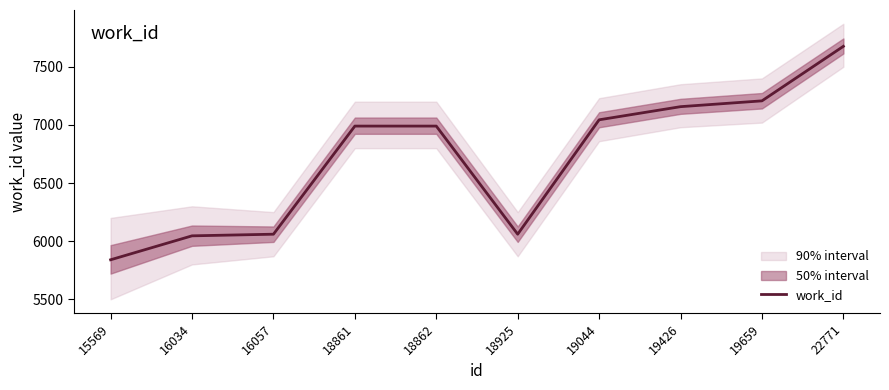

At which label does the data first exceed 6990?

19044